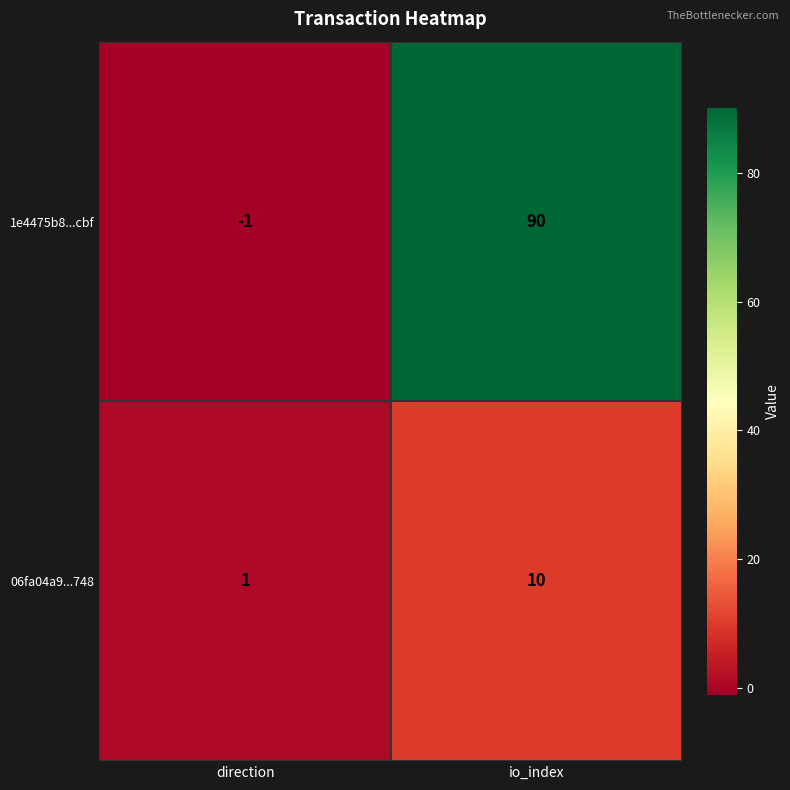

What is the difference between the highest and lowest values at direction?

2